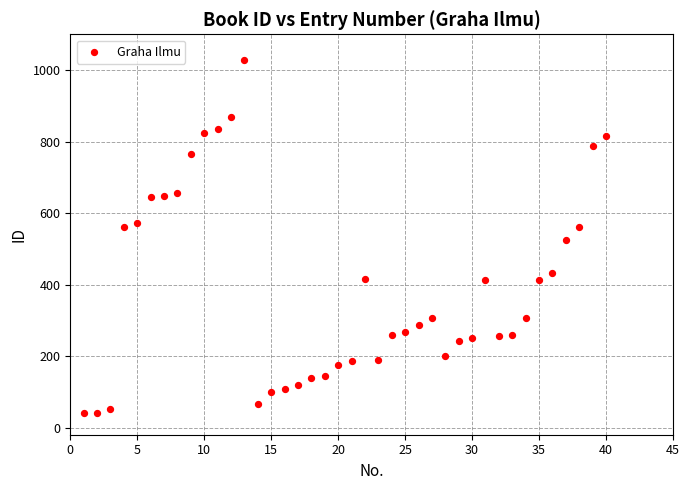

What is the range of X values (max minus min)?

39